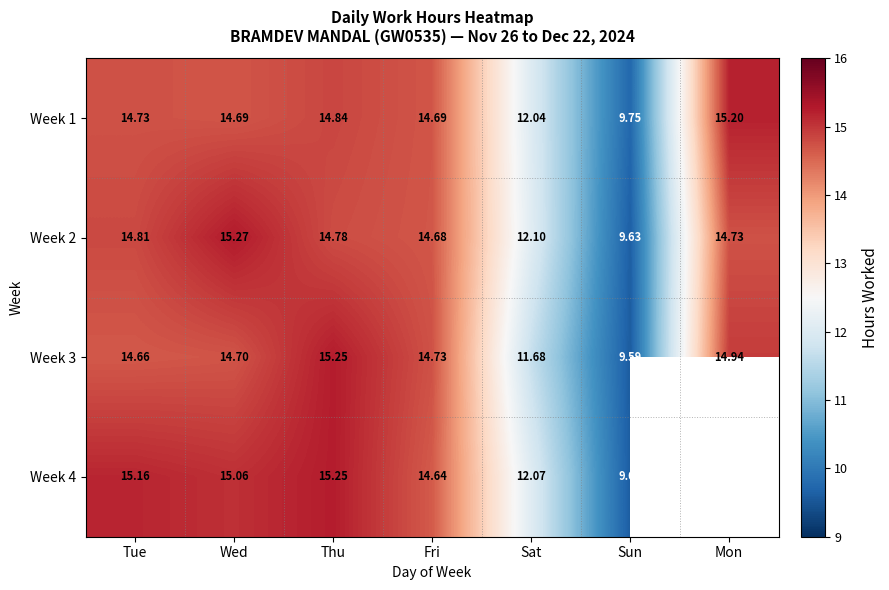

What is the difference between the maximum and minimum values in the Week 2 series?

5.6